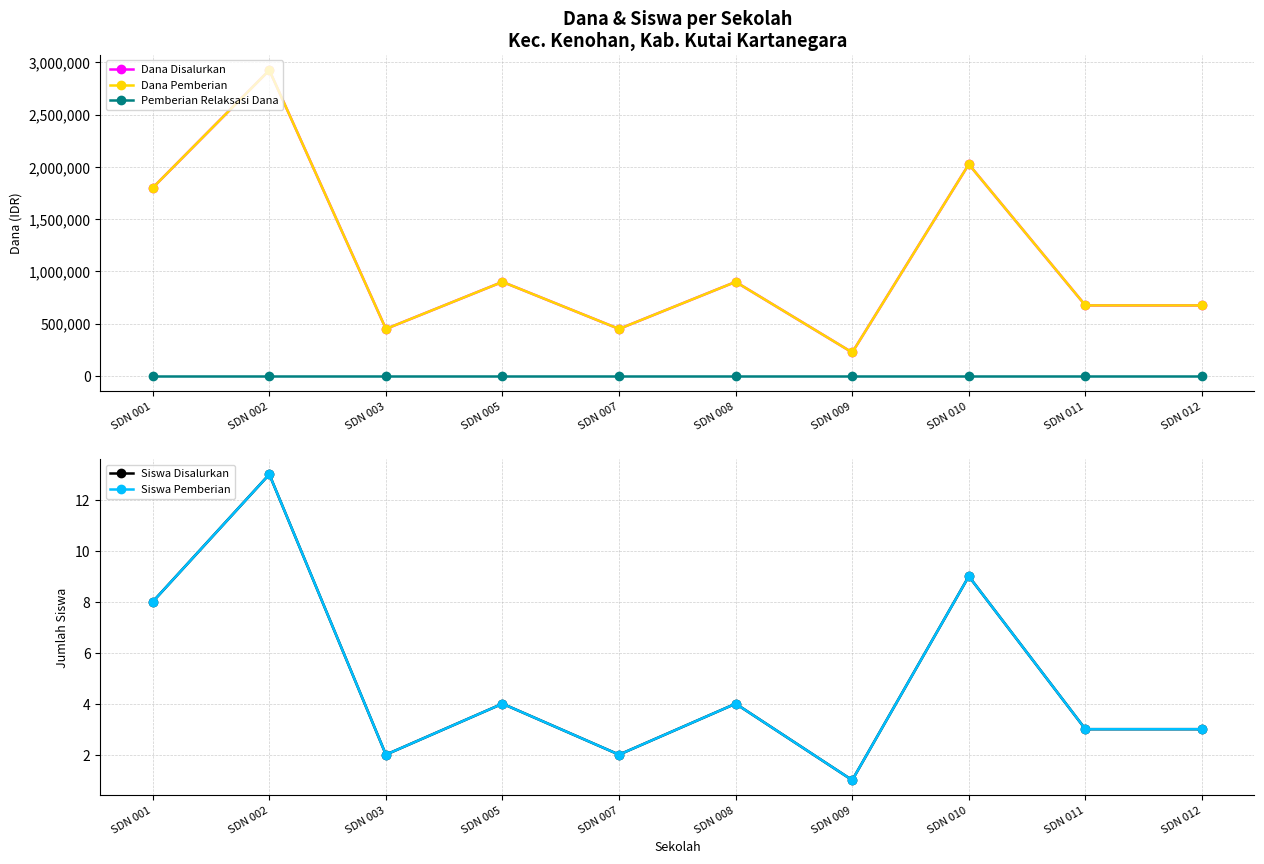

At which category does Siswa Pemberian reach its first local peak?

SDN 002